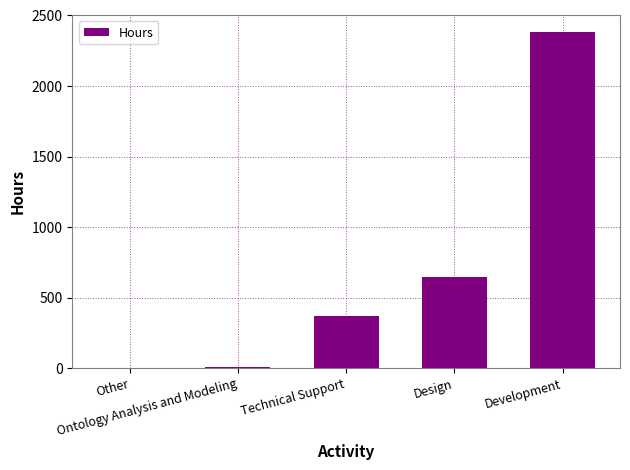

What is the change in value from Ontology Analysis and Modeling to Development?

+2377.6